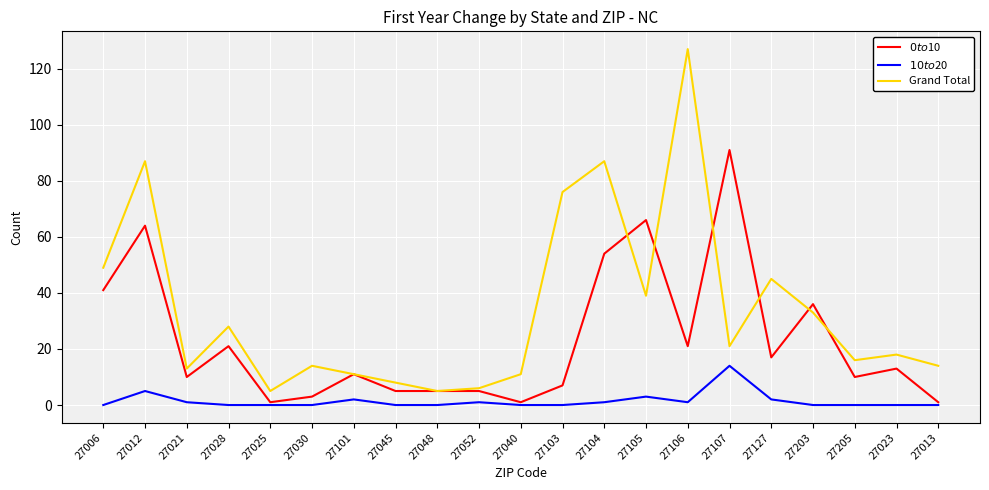

The value of Grand Total at 27028 is 9. True or false?

False